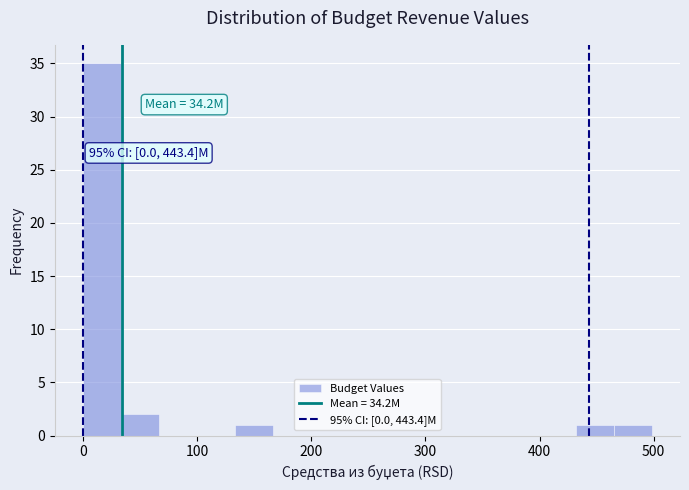

Around what value on the x-axis is the tallest bar? Give the approximate position of its centre, as read against the axis.

20